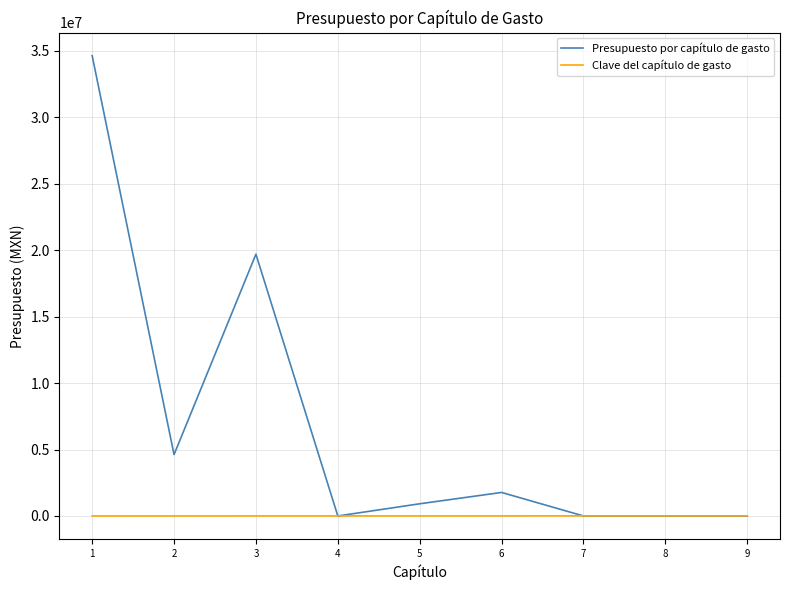

Which series has the largest range (max minus min)?

Presupuesto por capítulo de gasto